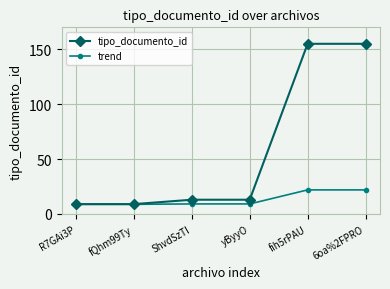

What is the value of the tipo_documento_id point at the 3rd from the left?

13.0